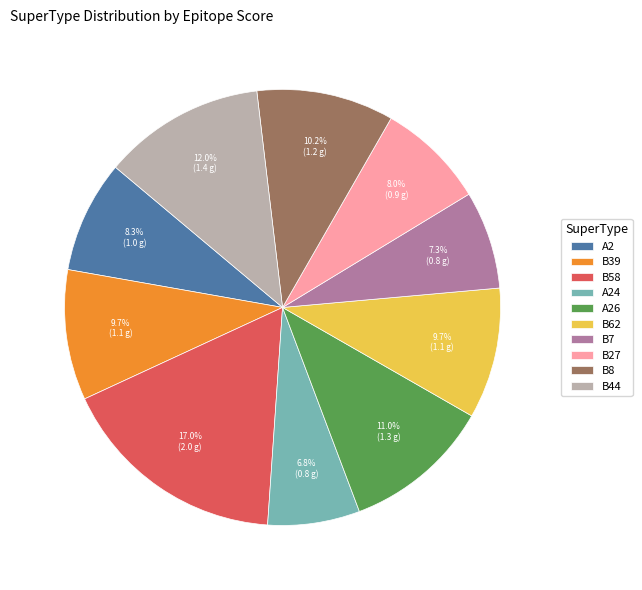

How many segments does this pie chart have?

10